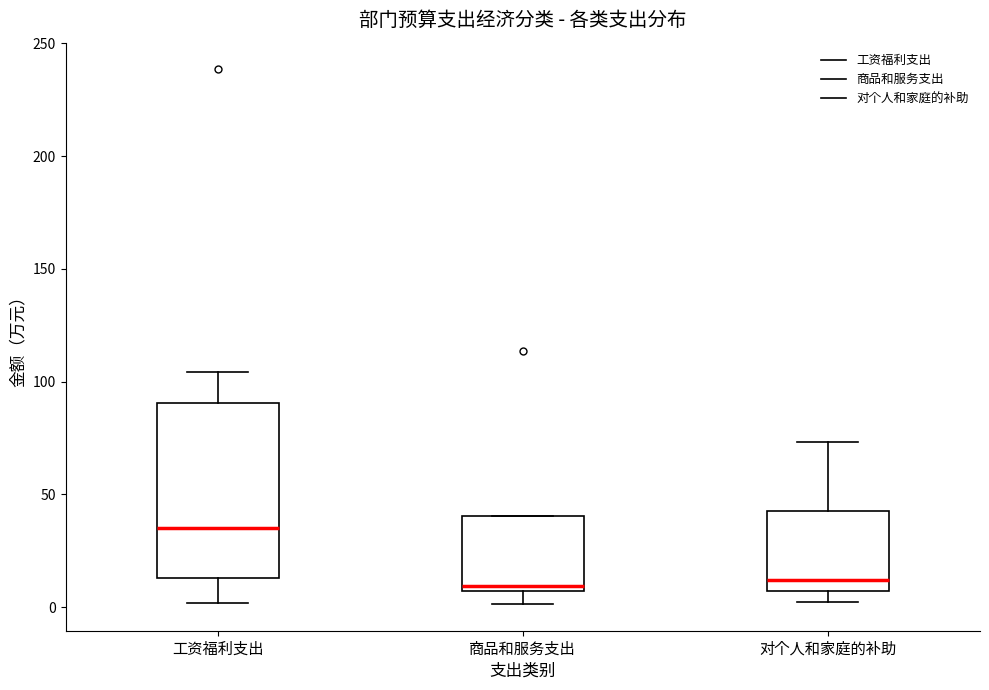

Reading left to right, transcribe this box plot: for each box, give where its median line is, the range the box spans, and where its two whiskers end, as read against the y-axis. The values are not printed on the chart, so give them approximately, as read against the axis.

工资福利支出: median 35, box 15 to 90, whiskers 0 to 105
商品和服务支出: median 10, box 5 to 40, whiskers 0 to 40
对个人和家庭的补助: median 10, box 5 to 45, whiskers 0 to 75